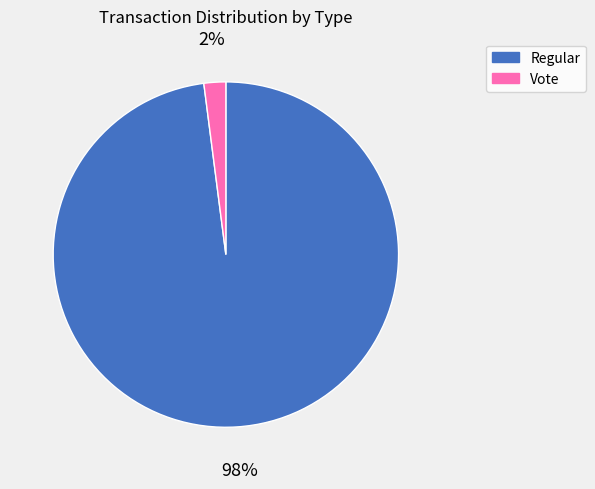

To the nearest percent, what is the combined percentage of Regular and Vote?

100%